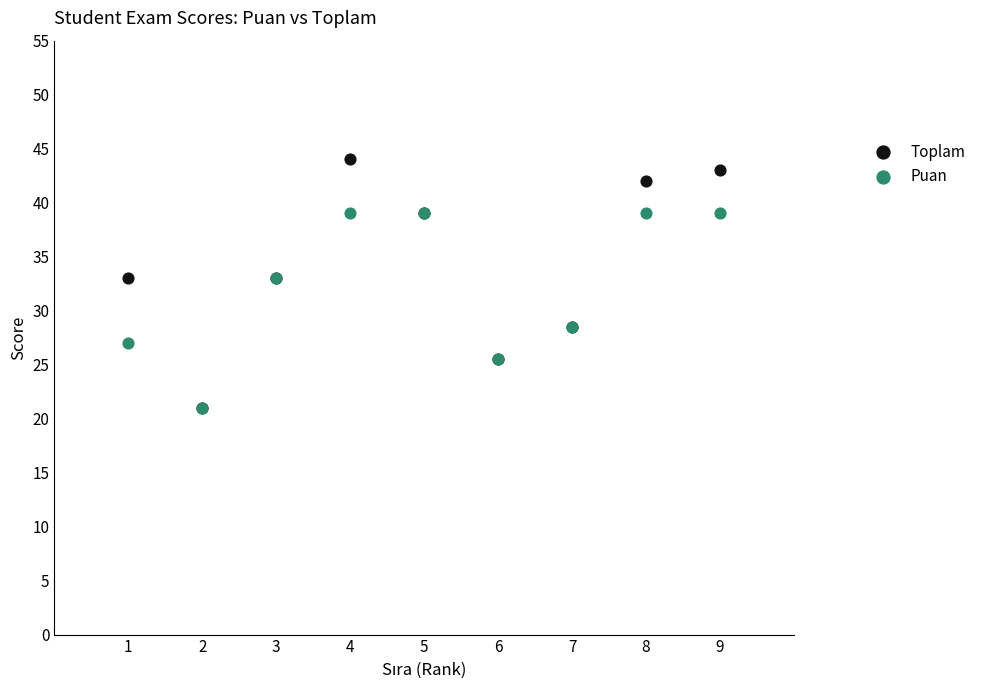

What are all the series names shown in the legend?

Toplam, Puan